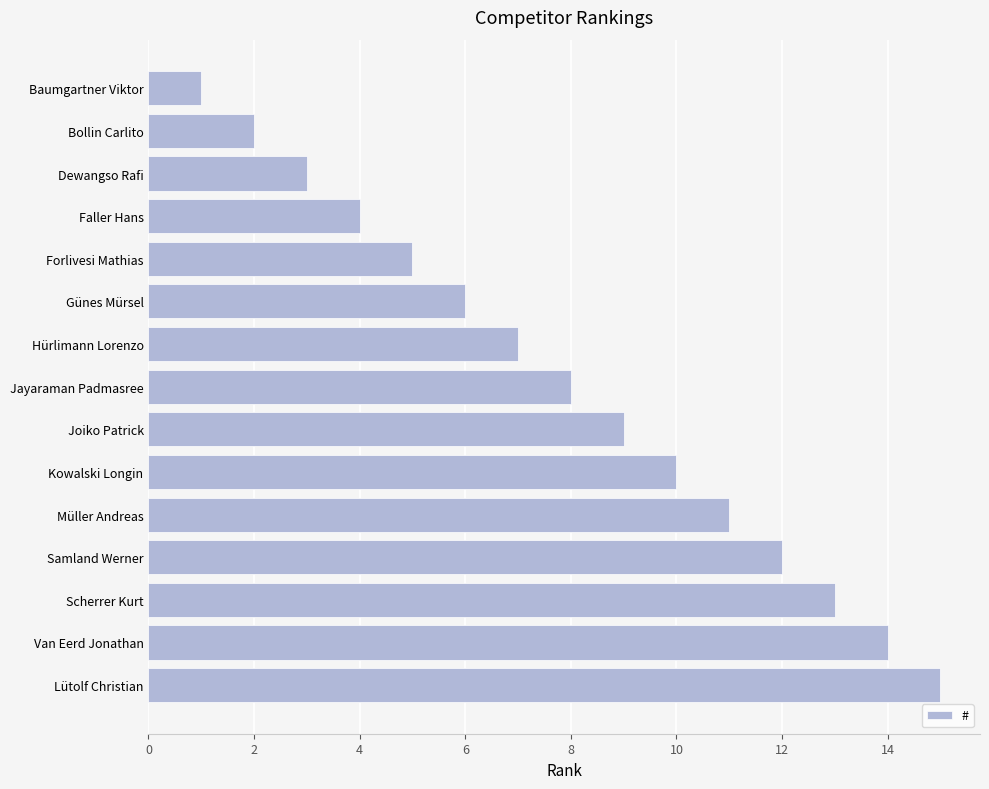

Is it true that the value at Hürlimann Lorenzo is 7?

True